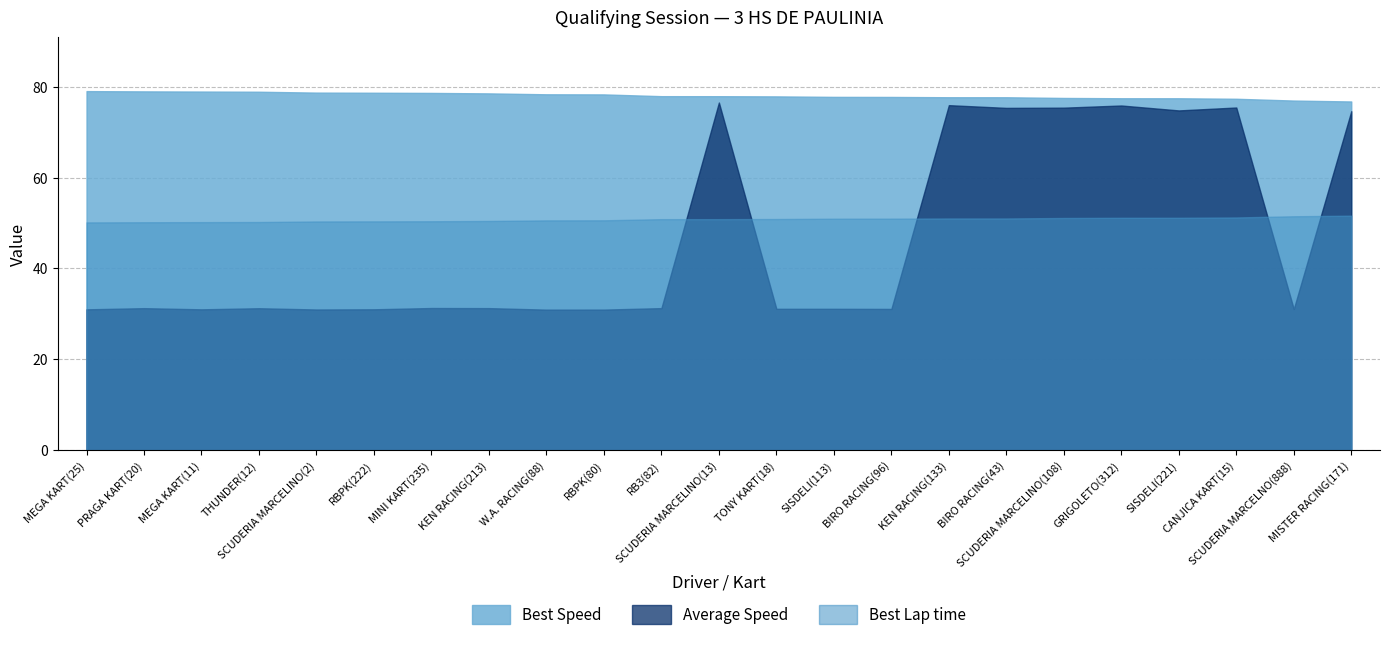

True or false: Total Laps and Best Speed cross at least once.

False